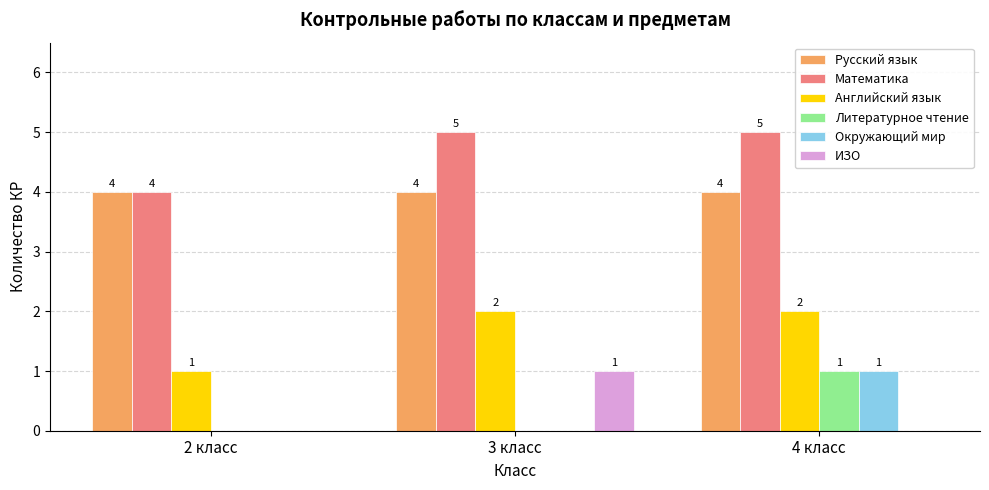

How many positive values does the ИЗО series have?

1